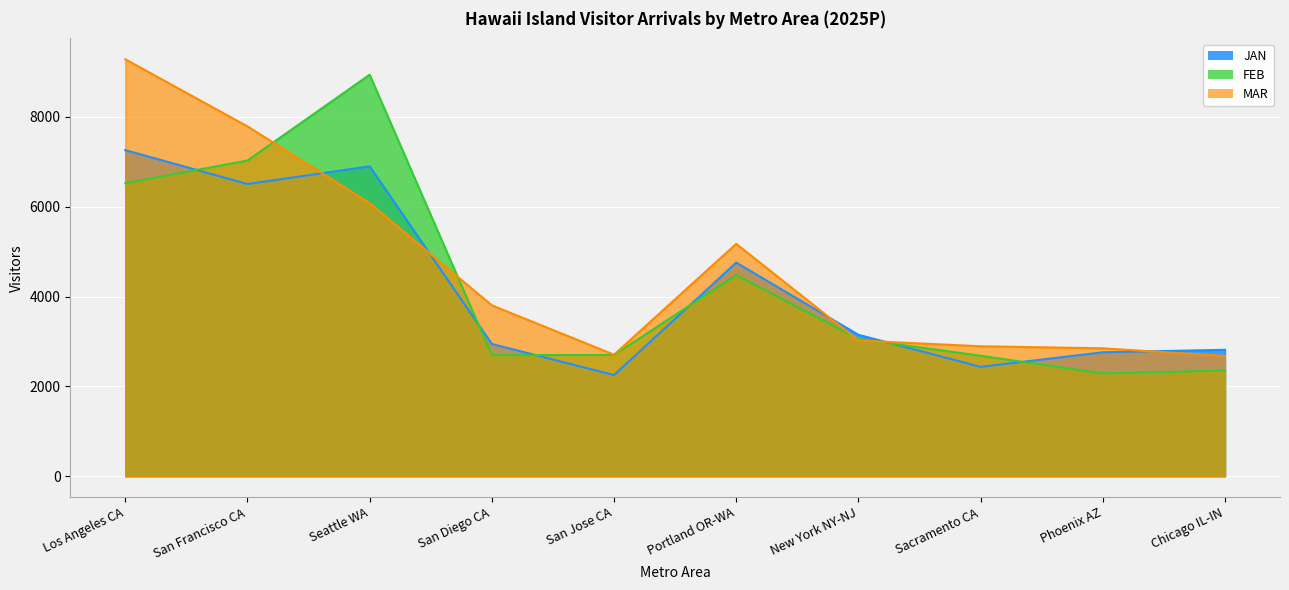

Which series changed the most between New York NY-NJ and Chicago IL-IN?

FEB